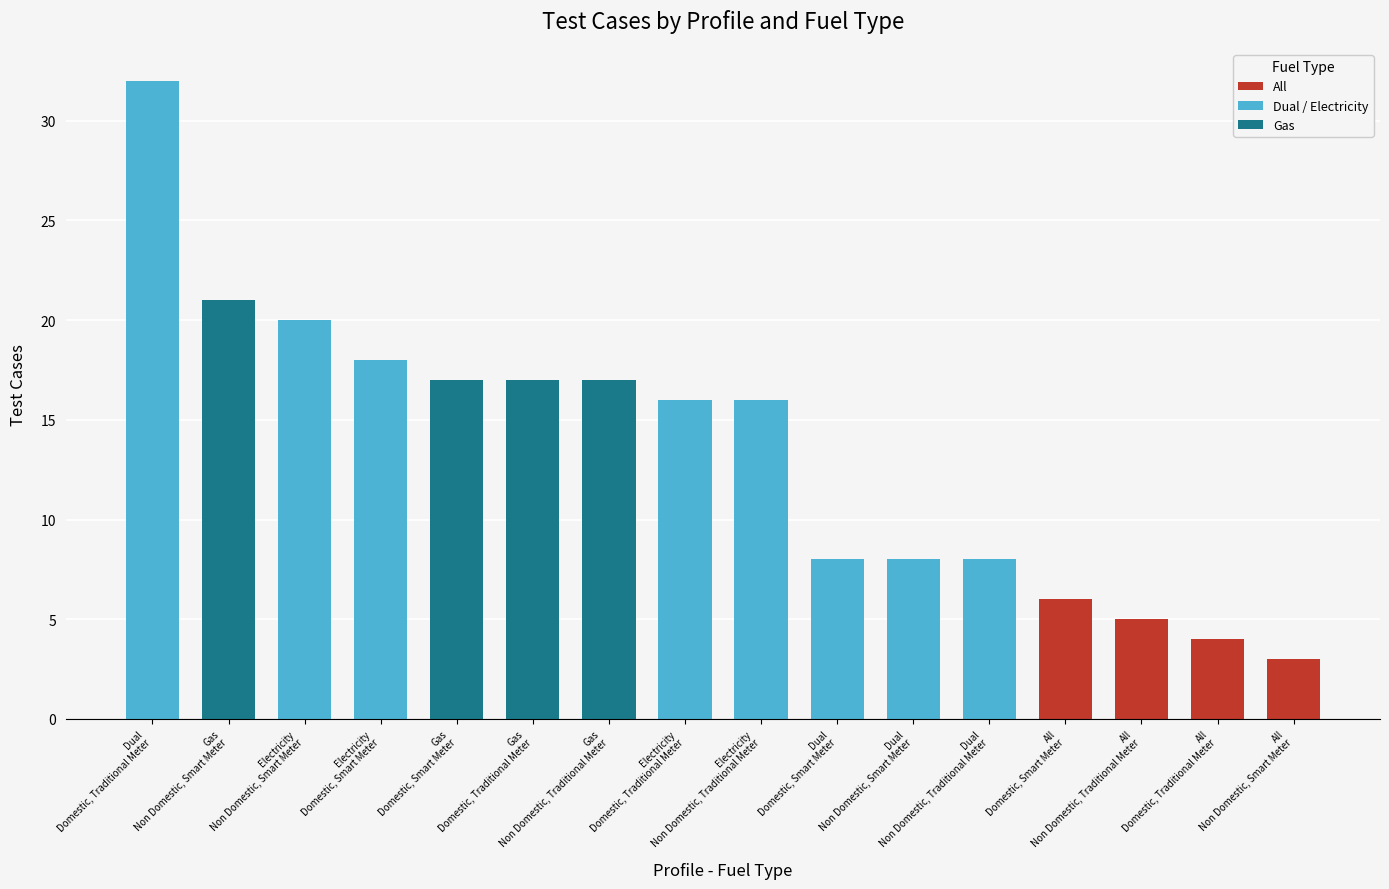

What is the lowest value of the Gas series?

17